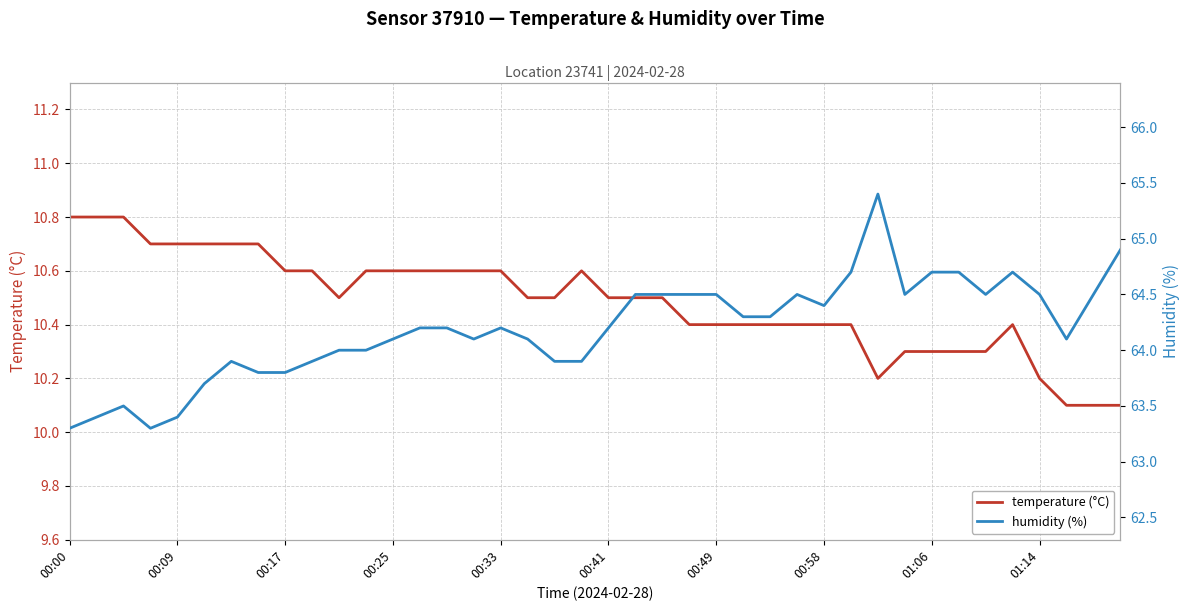

The value of temperature (°C) at 25 is 6.7. True or false?

False